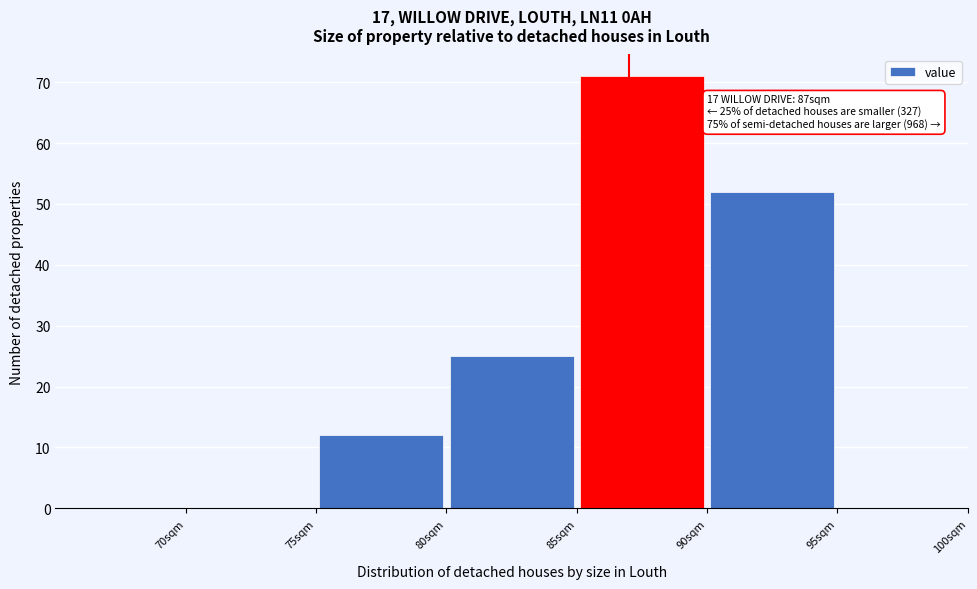

Which range on the x-axis has the tallest bar?

85 to 90